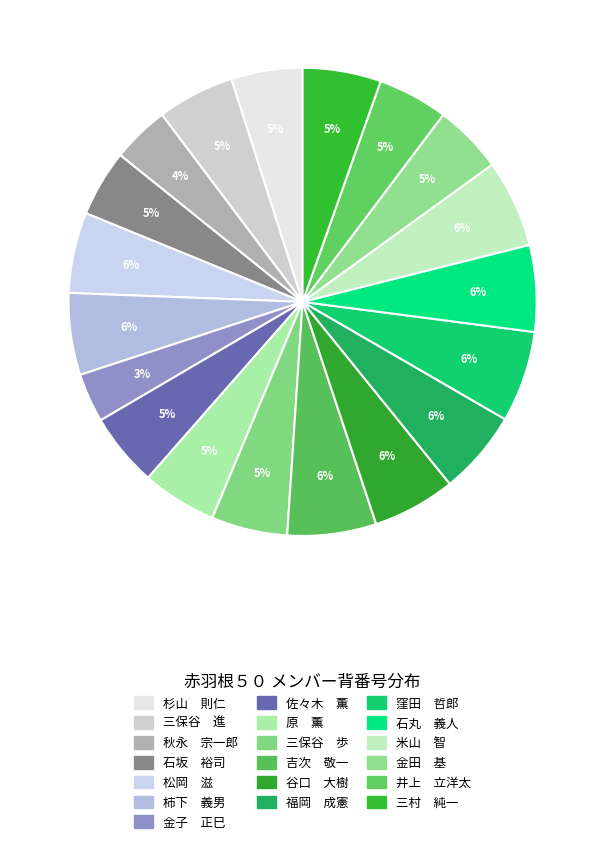

Count the number of slices in the pie.

19